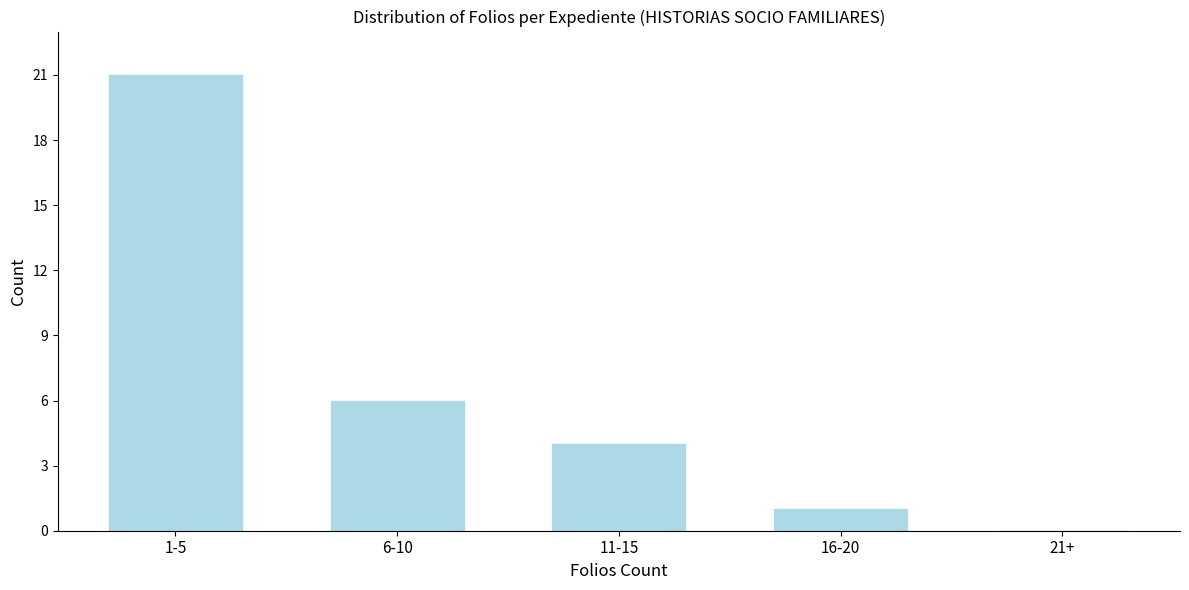

Reading left to right, list all the values displayed in this chart.

1-5=21	6-10=6	11-15=4	16-20=1	21+=0